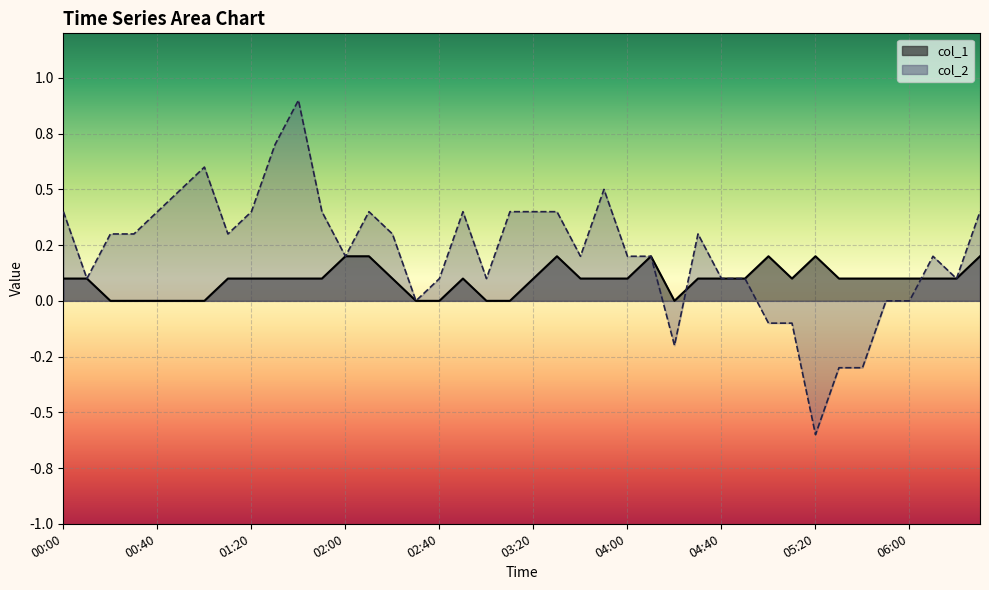

At which category does the chart reach its peak across all series?

01:40